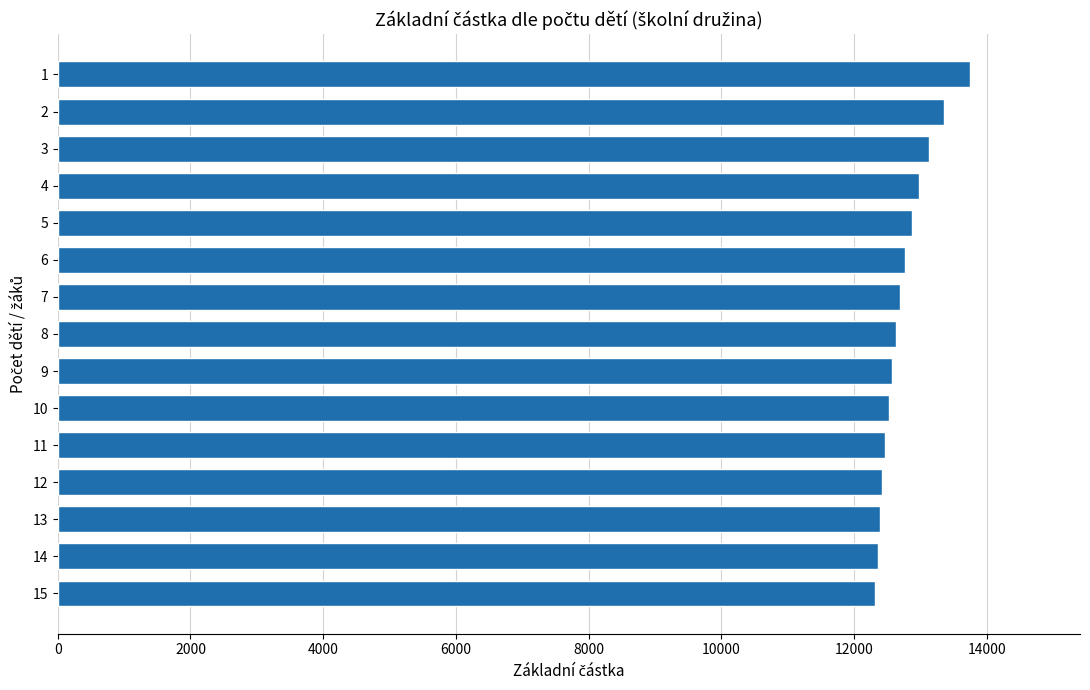

Approximately how many times larger is the value at 1 compared to 3?

1.0